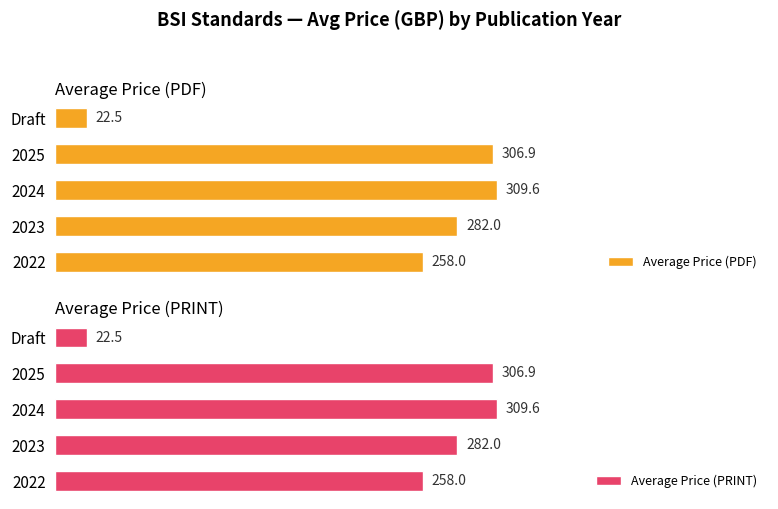

What is the greatest value displayed?

309.6